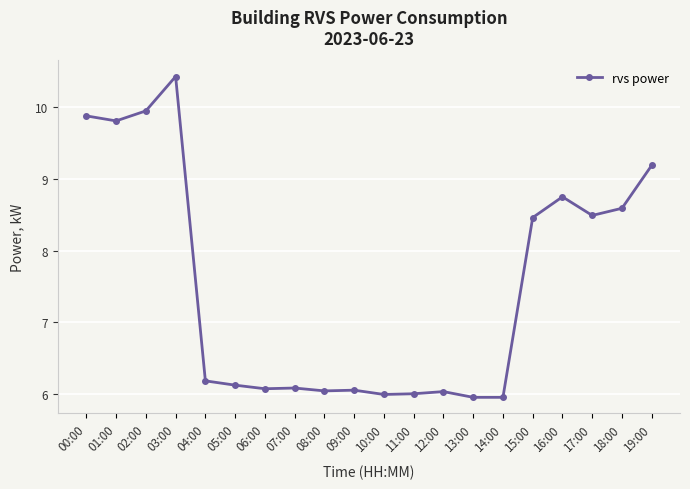

How many series are shown in this chart?

1